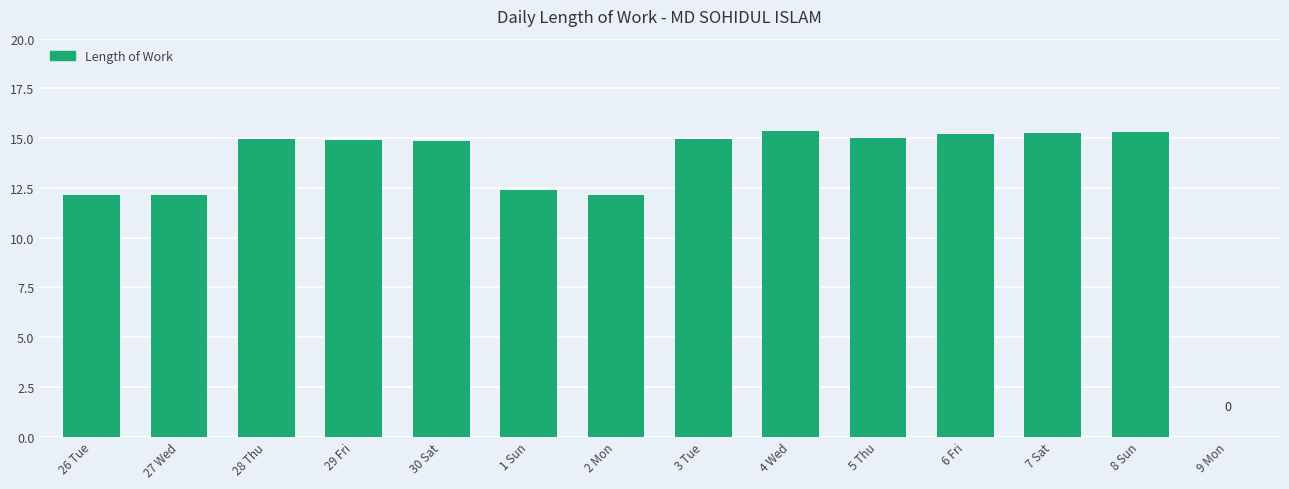

The chart shows a value of 15.2 at 6 Fri. True or false?

True